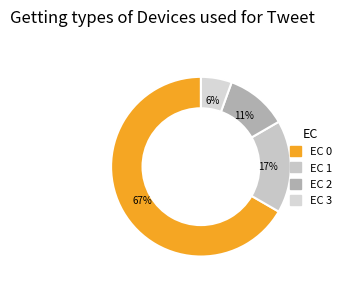

To the nearest percent, what is the combined percentage of EC 1 and EC 0?

83%